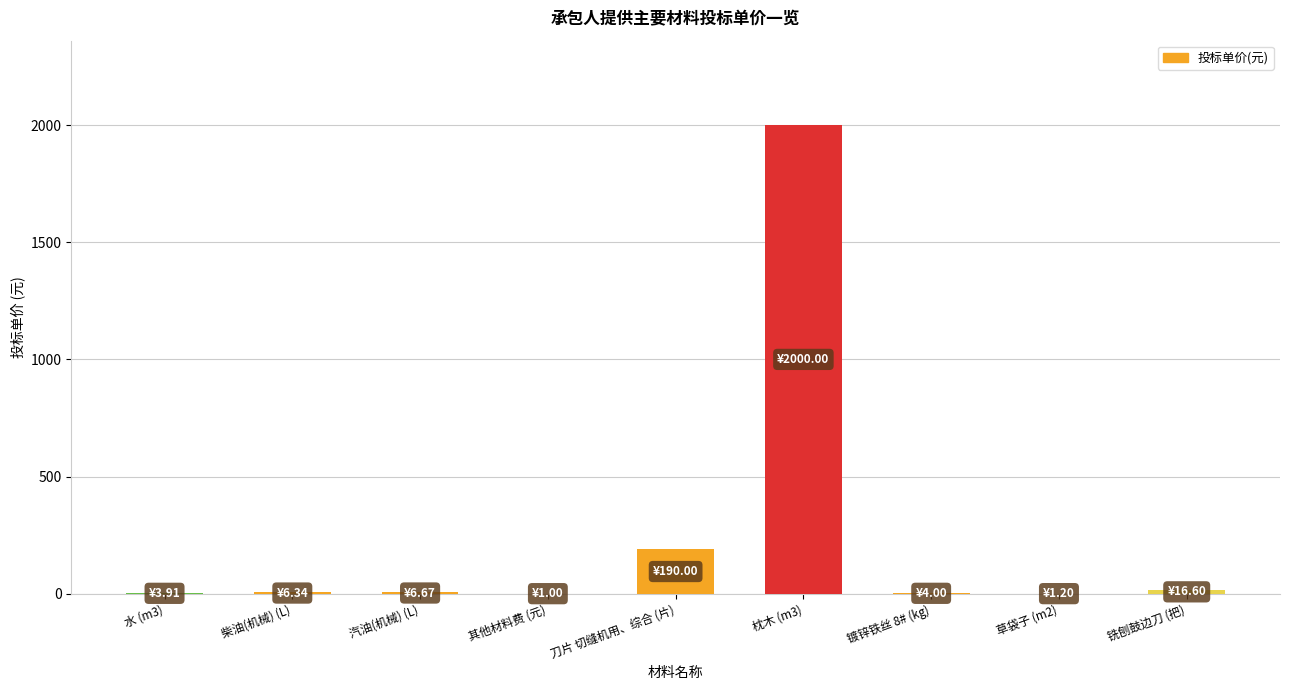

What is the sum of all values?

2229.7